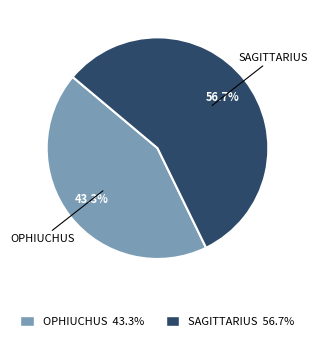

To the nearest percent, what is the difference between the largest and smallest slice percentages?

13%